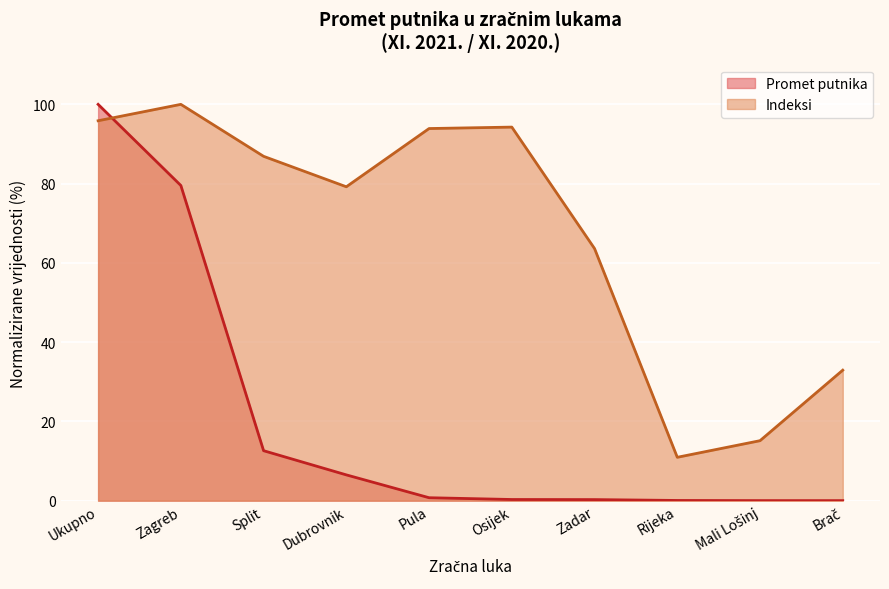

Count the number of categories in the chart.

10